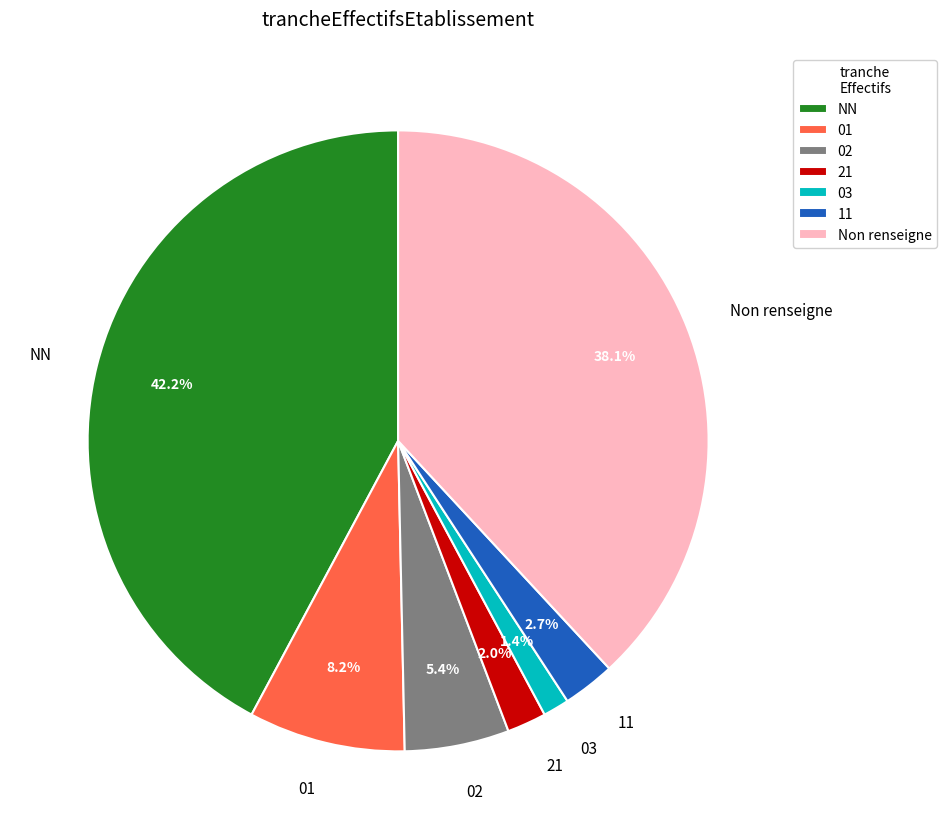

Which has a higher value, NN or 02?

NN